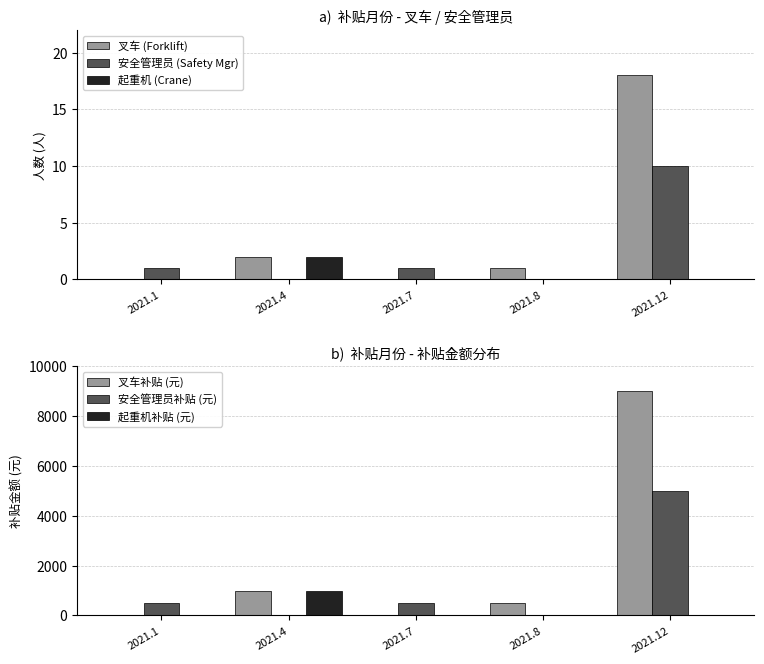

Reading left to right, extract all data points from this chart.

叉车 (Forklift): 2021.1=0	2021.4=2	2021.7=0	2021.8=1	2021.12=18
安全管理员 (Safety Mgr): 2021.1=1	2021.4=0	2021.7=1	2021.8=0	2021.12=10
起重机 (Crane): 2021.1=0	2021.4=2	2021.7=0	2021.8=0	2021.12=0
叉车补贴 (元): 2021.1=0	2021.4=1000	2021.7=0	2021.8=500	2021.12=9000
安全管理员补贴 (元): 2021.1=500	2021.4=0	2021.7=500	2021.8=0	2021.12=5000
起重机补贴 (元): 2021.1=0	2021.4=1000	2021.7=0	2021.8=0	2021.12=0